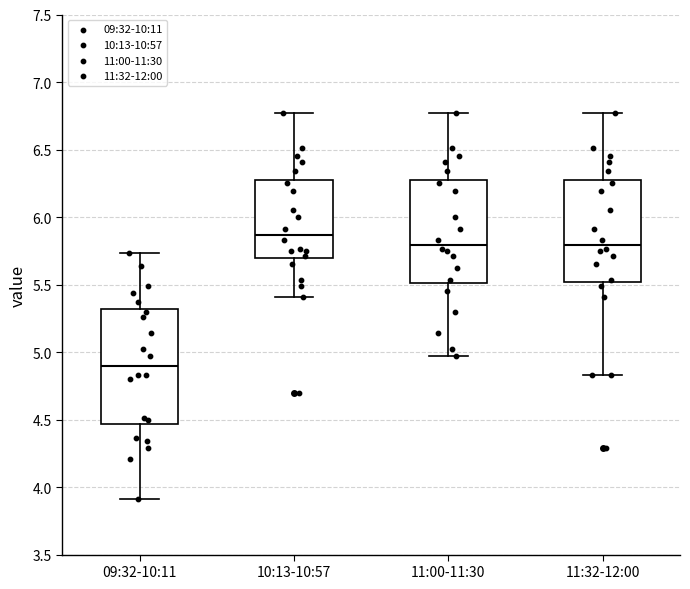

Comparing the boxes themselves (not the whiskers), which one is the tallest?

09:32-10:11